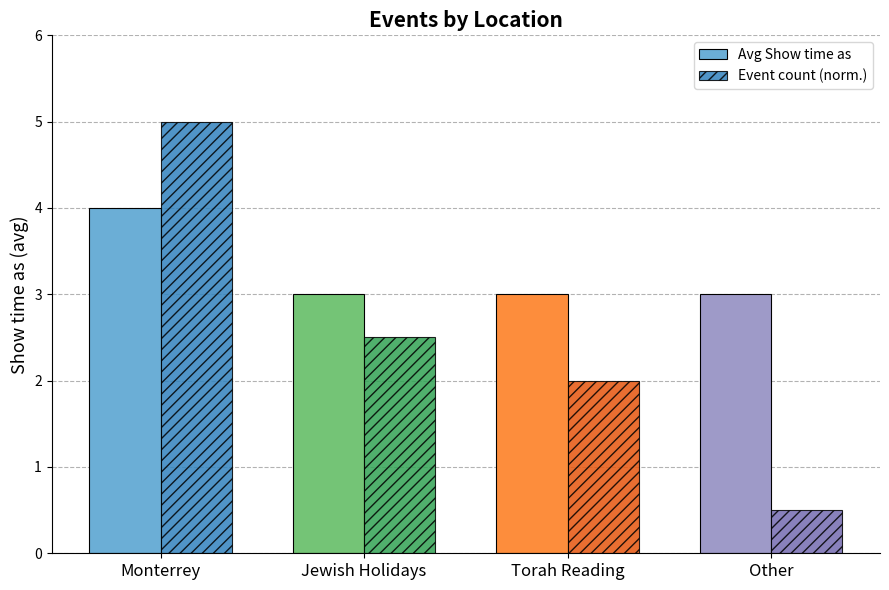

What is the difference between the second highest and minimum values in the Event count (norm.) series?

2.0